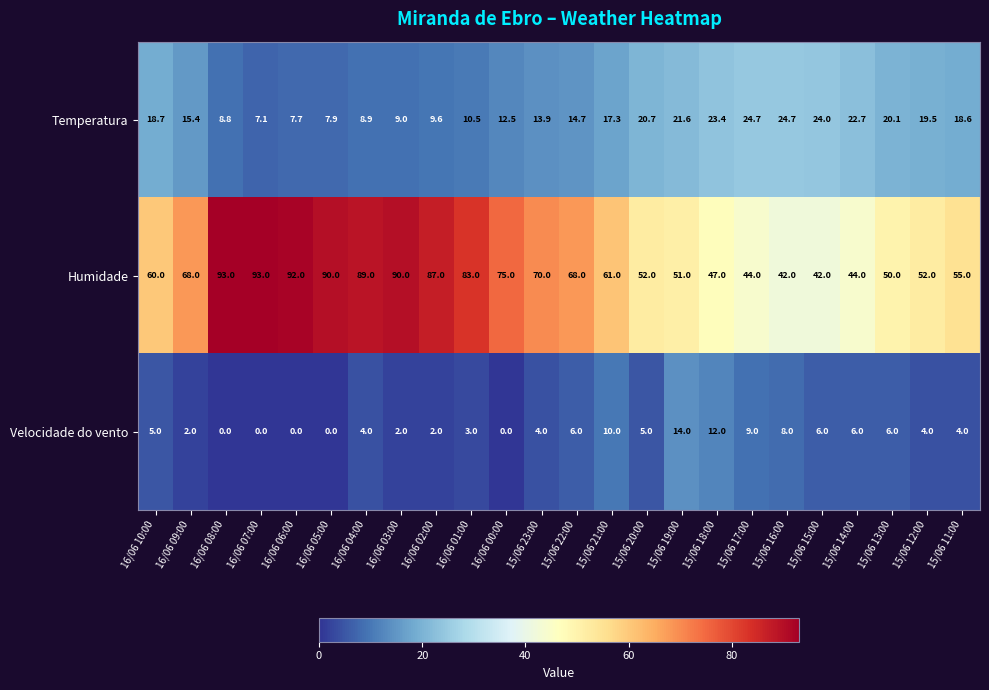

What is the spread (max minus min) of values at 15/06 11:00?

51.0